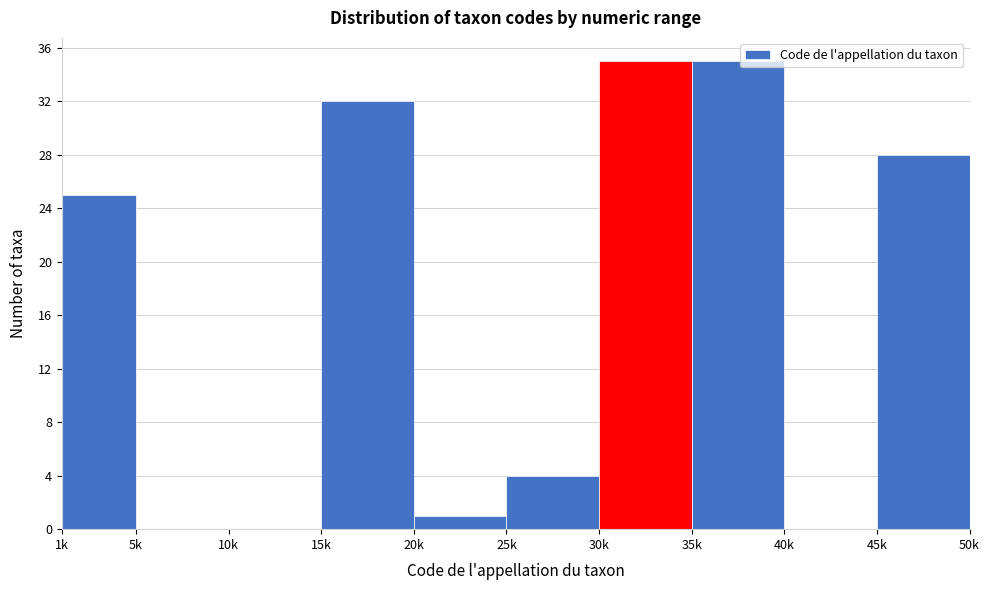

Reading left to right, what are all the values shown in this chart?

1k=25	5k=0	10k=0	15k=32	20k=1	25k=4	30k=35	35k=35	40k=0	45k=28